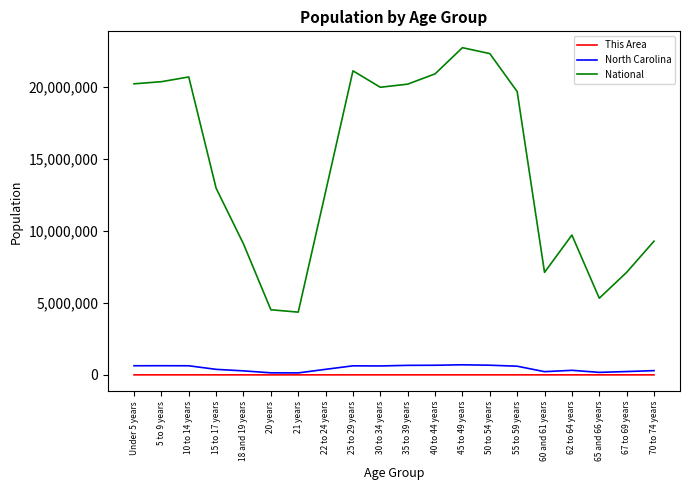

In National, how many points are lower than both neighbors (excluding endpoints)?

4